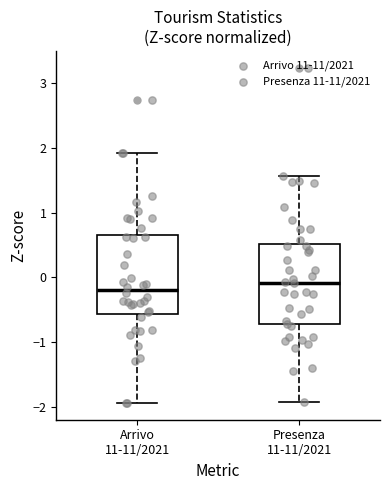

Reading left to right, transcribe this box plot: for each box, give where its median line is, the range the box spans, and where its two whiskers end, as read against the y-axis. The values are not printed on the chart, so give them approximately, as read against the axis.

Arrivo 11-11/2021: median -0.2, box -0.6 to 0.7, whiskers -1.9 to 1.9
Presenza 11-11/2021: median -0.1, box -0.7 to 0.5, whiskers -1.9 to 1.6